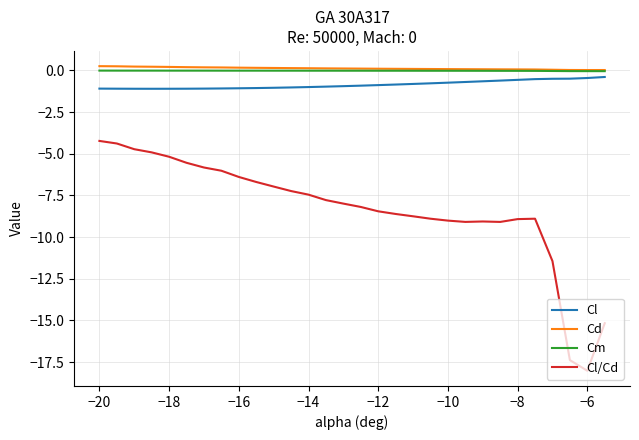

Which series has the largest range (max minus min)?

Cl/Cd